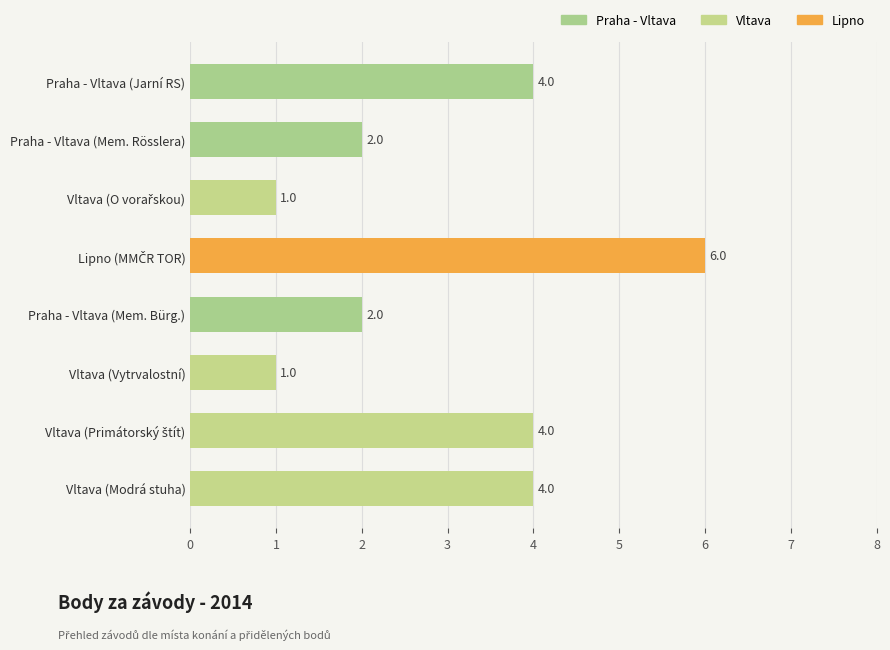

What is the greatest value displayed?

6